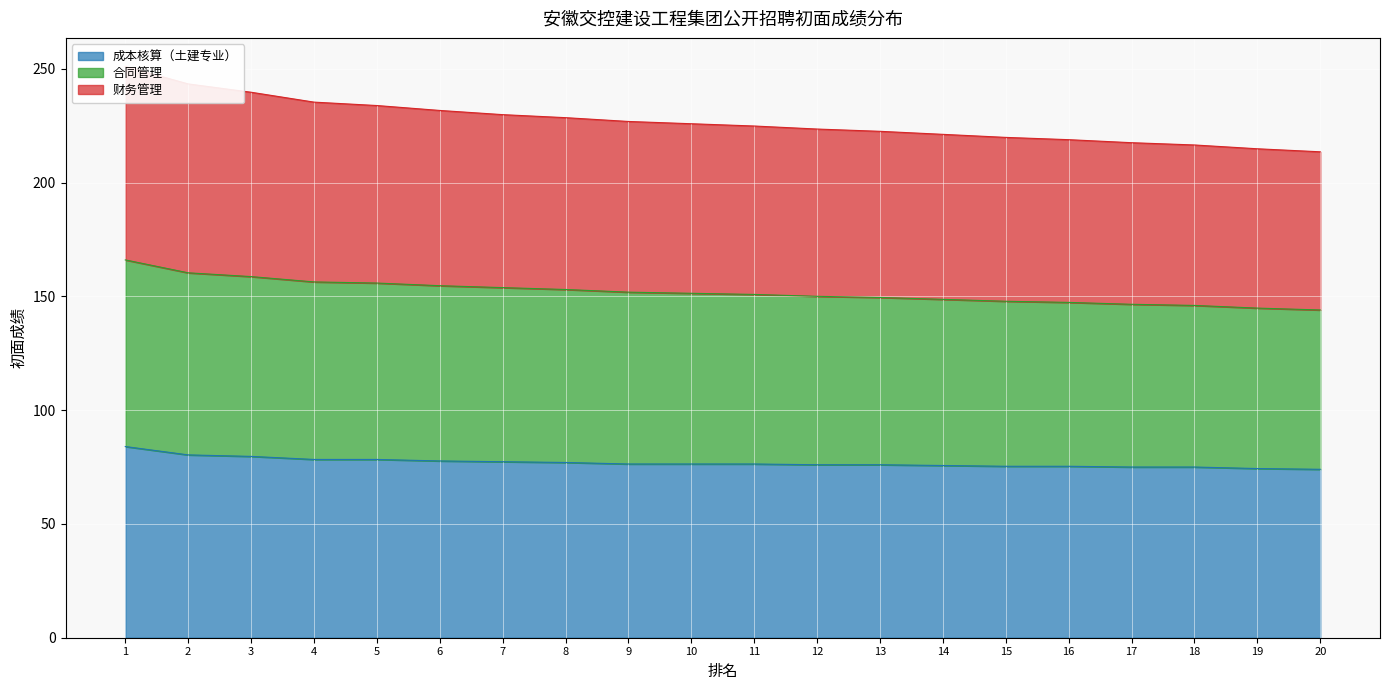

True or false: 合同管理 has more than 1 interior local peaks.

False